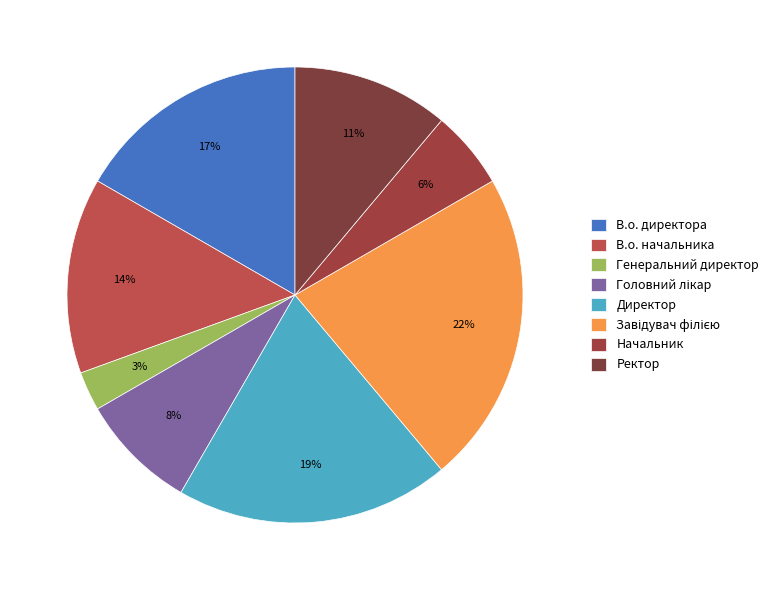

To the nearest percent, what percentage of the pie is Начальник?

6%